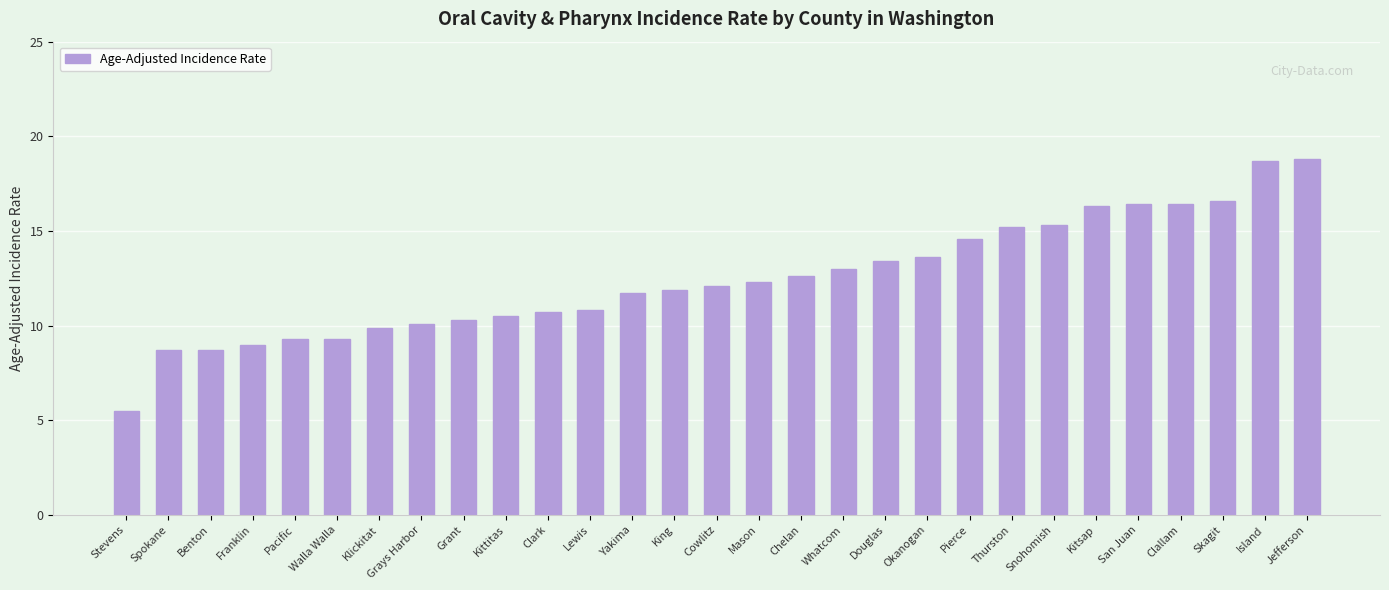

Is it true that the value at Cowlitz is 12.1?

True